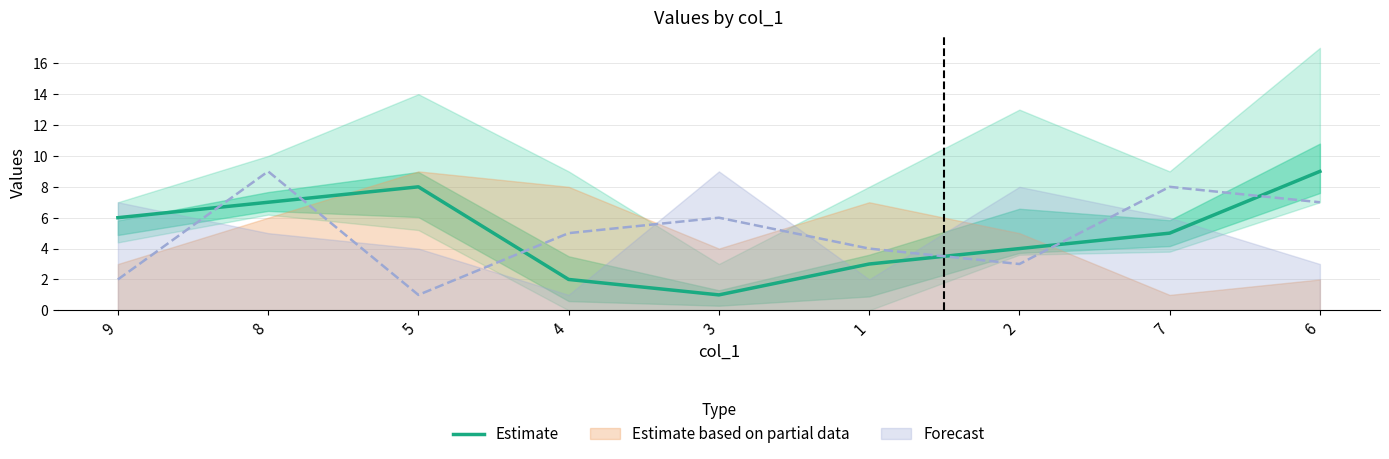

What position from the right is 5?

7